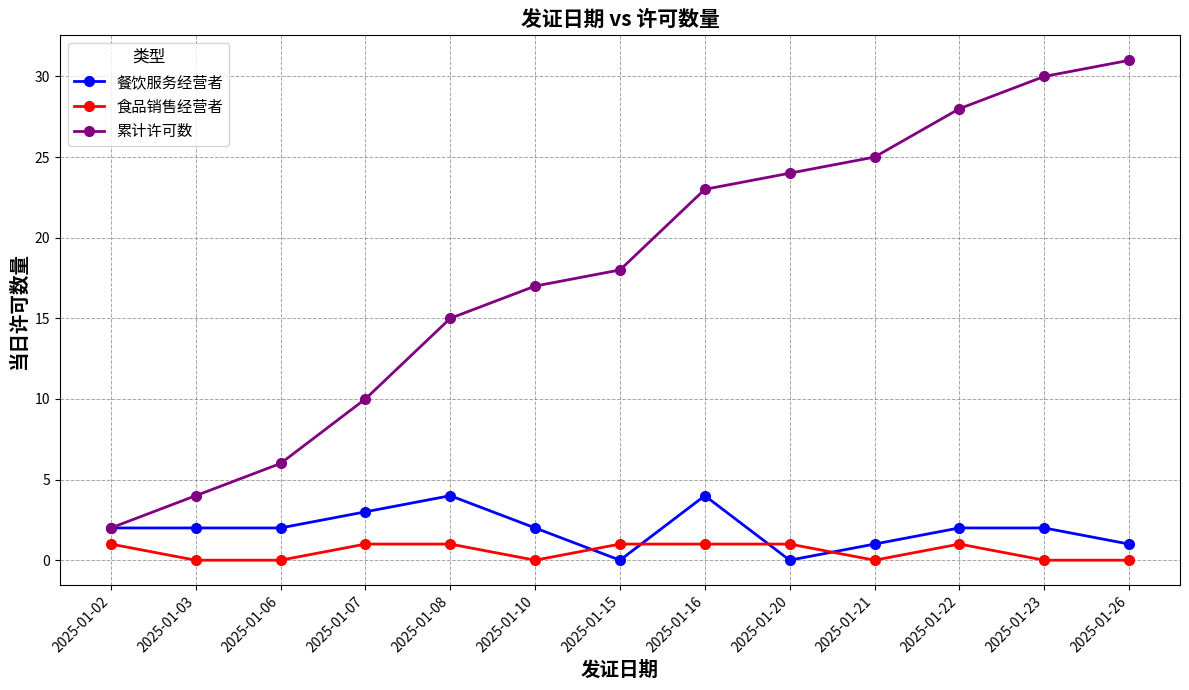

What is the sum of all 餐饮服务经营者 values?

25